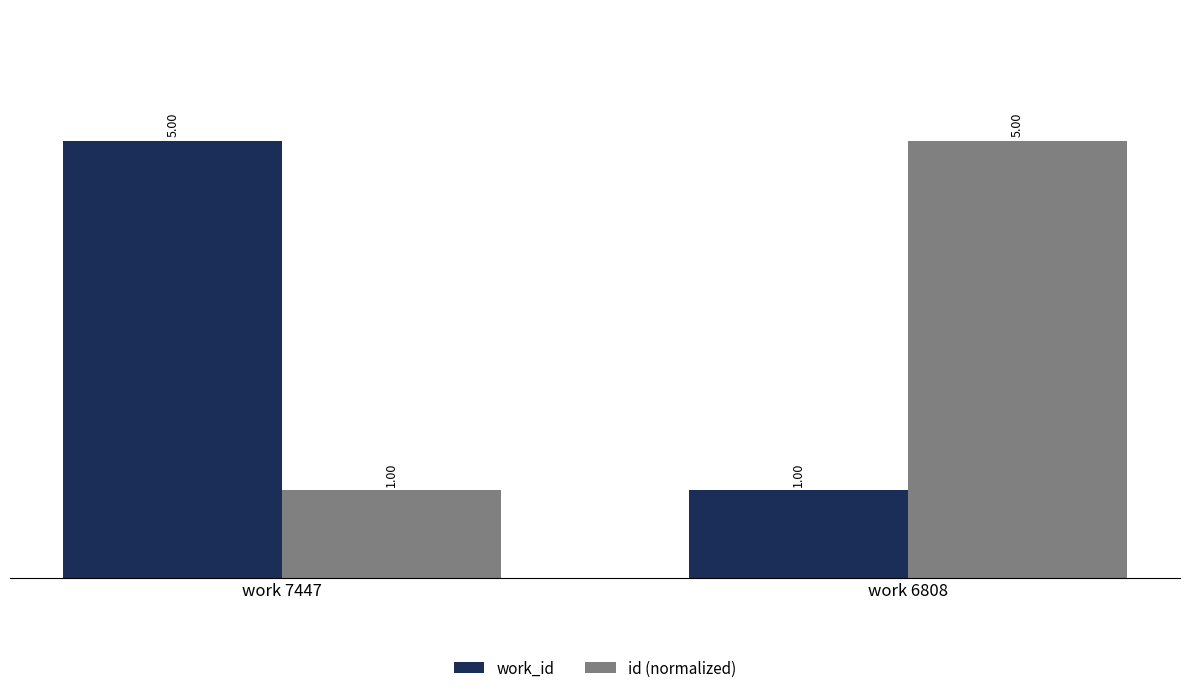

What is the value of the id (normalized) bar at the 1st from the left?

1